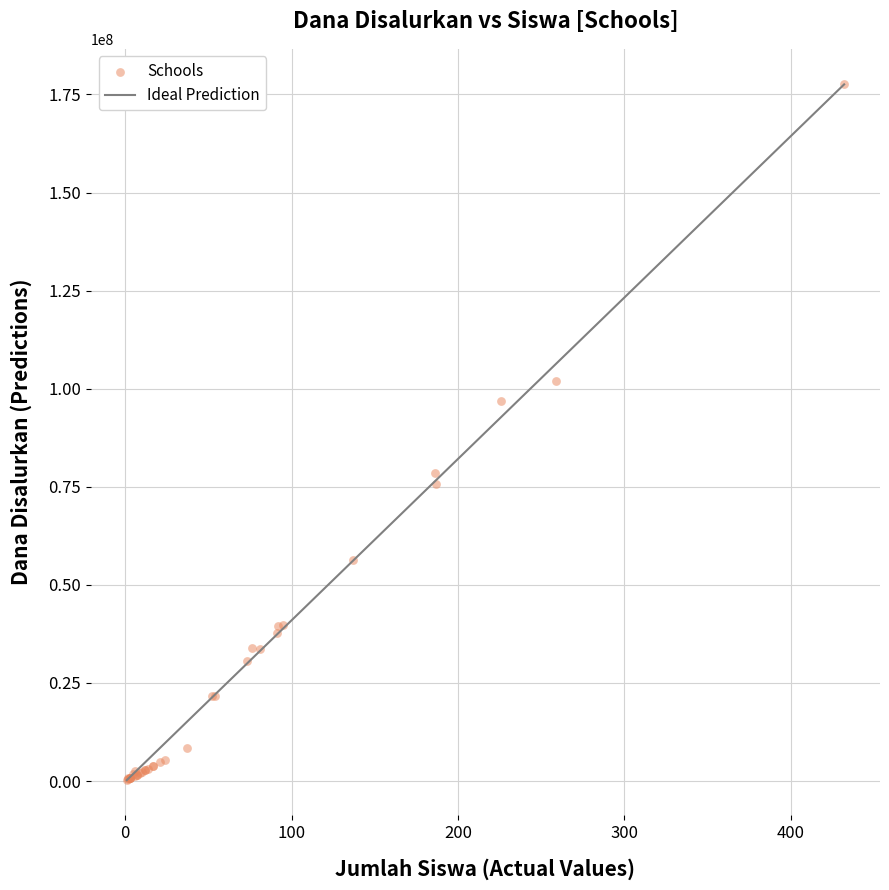

What Y value in the scatter plot is closest to 88987500?

96975000